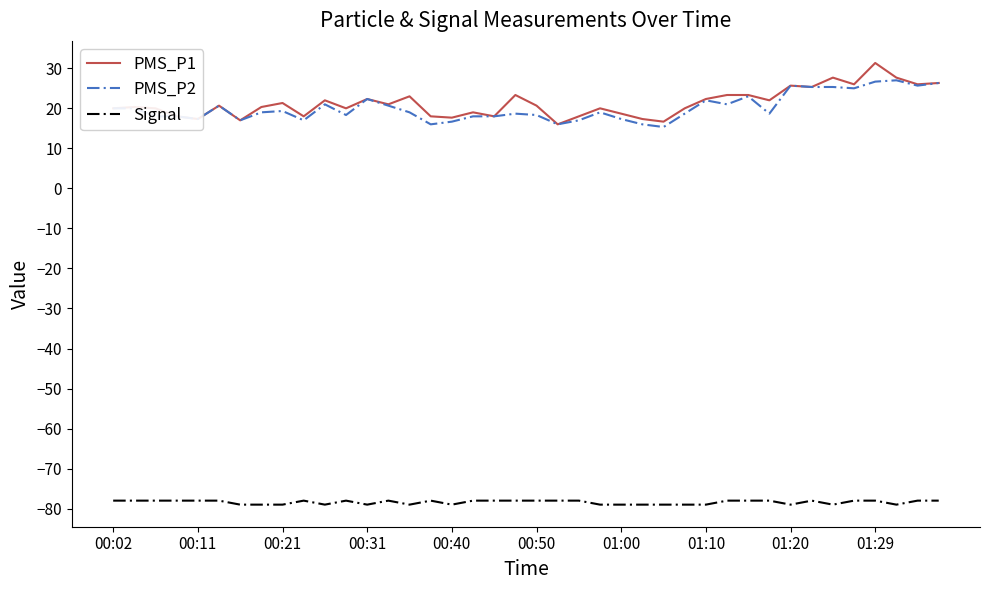

What is the maximum value for Signal?

-78.0